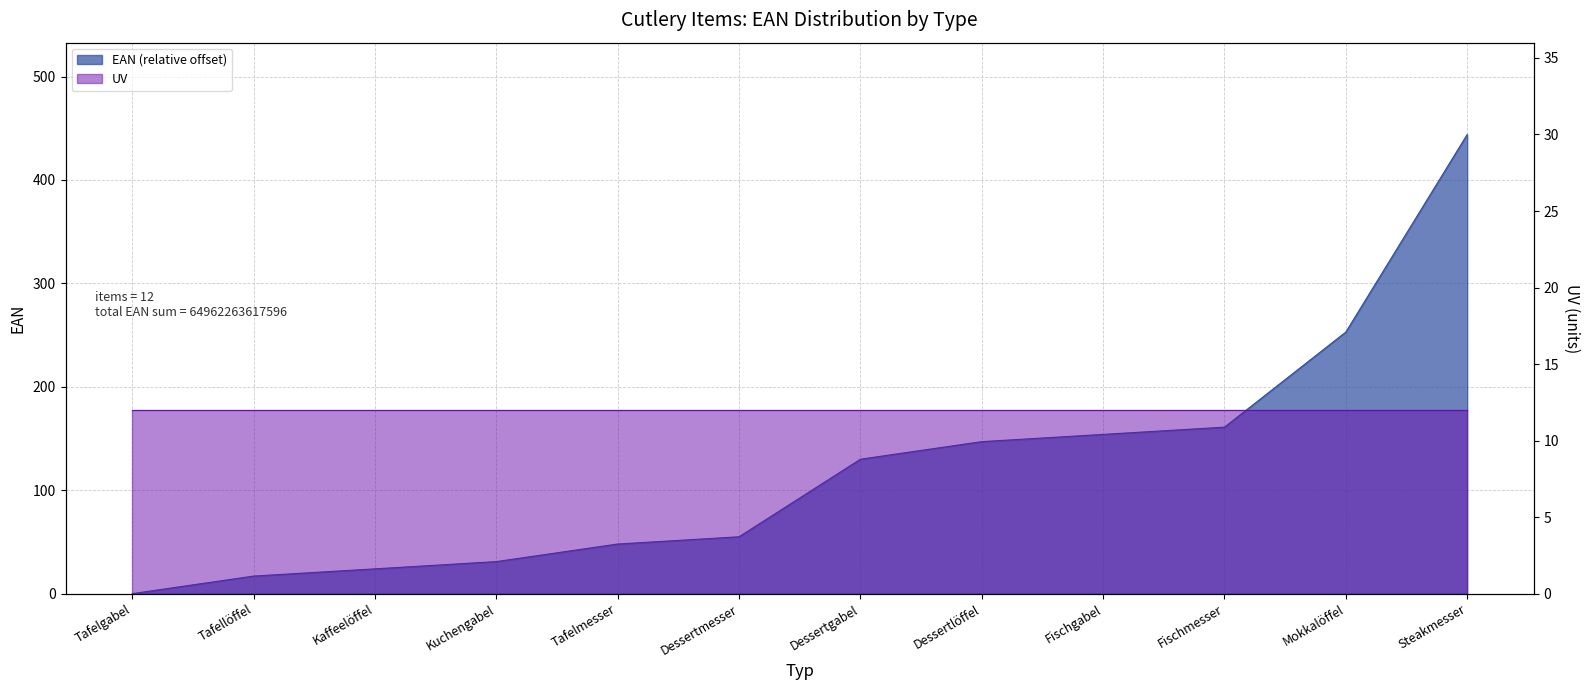

Which has a higher value, Dessertgabel or Mokkalöffel?

Mokkalöffel